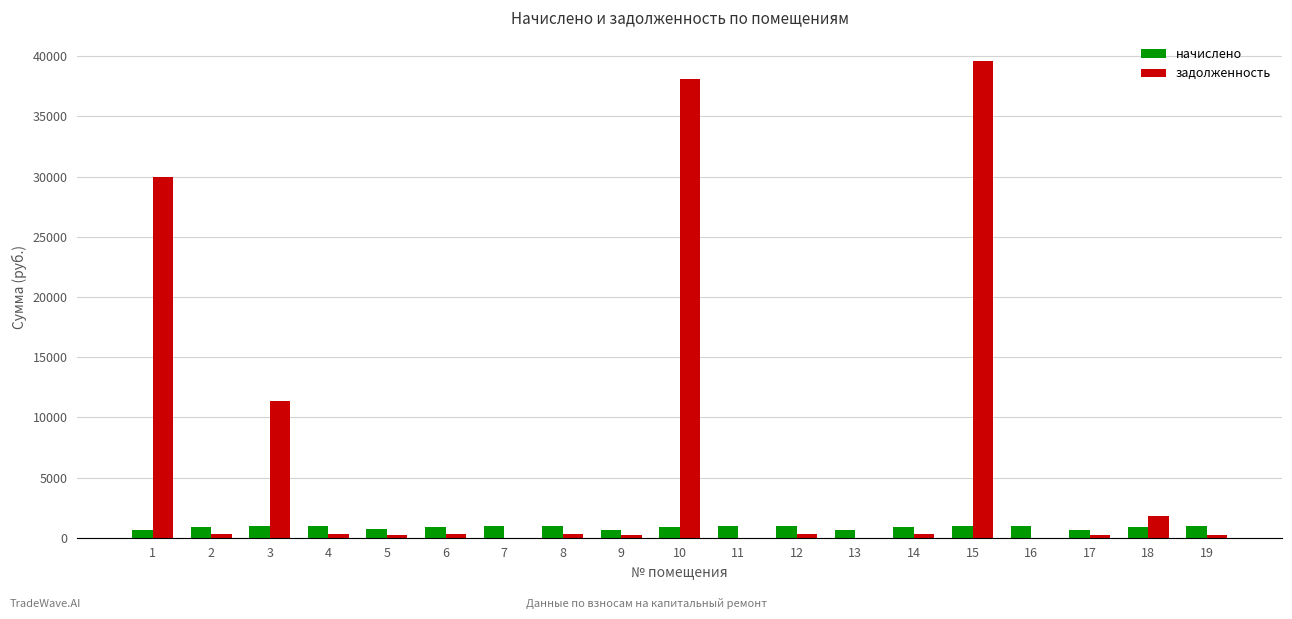

Does the chart contain stacked bars?

No